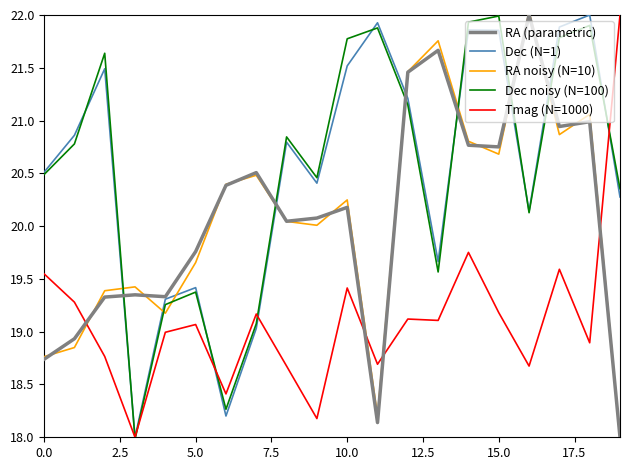

What is the maximum value shown in the chart?

22.0